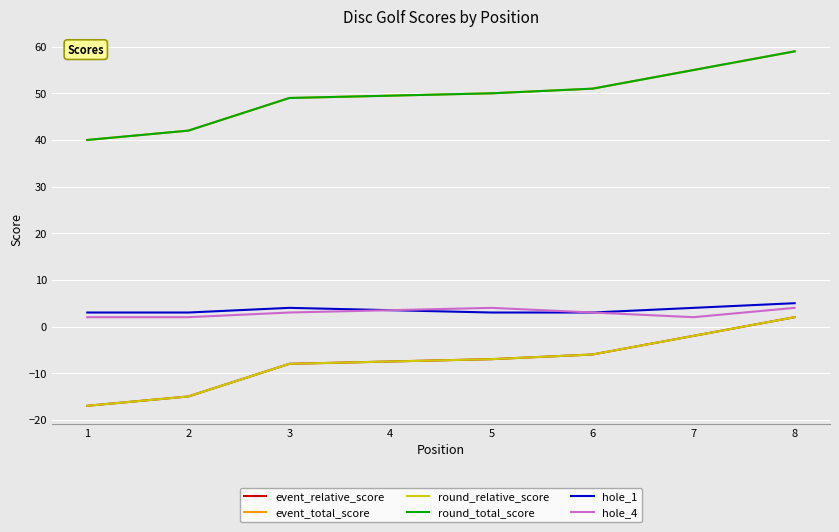

True or false: round_relative_score and hole_1 cross at least once.

False